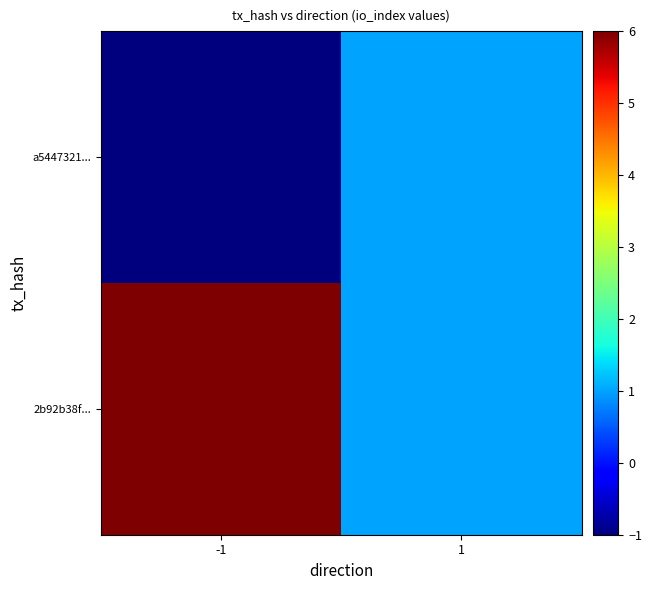

What is the smallest value displayed?

-1